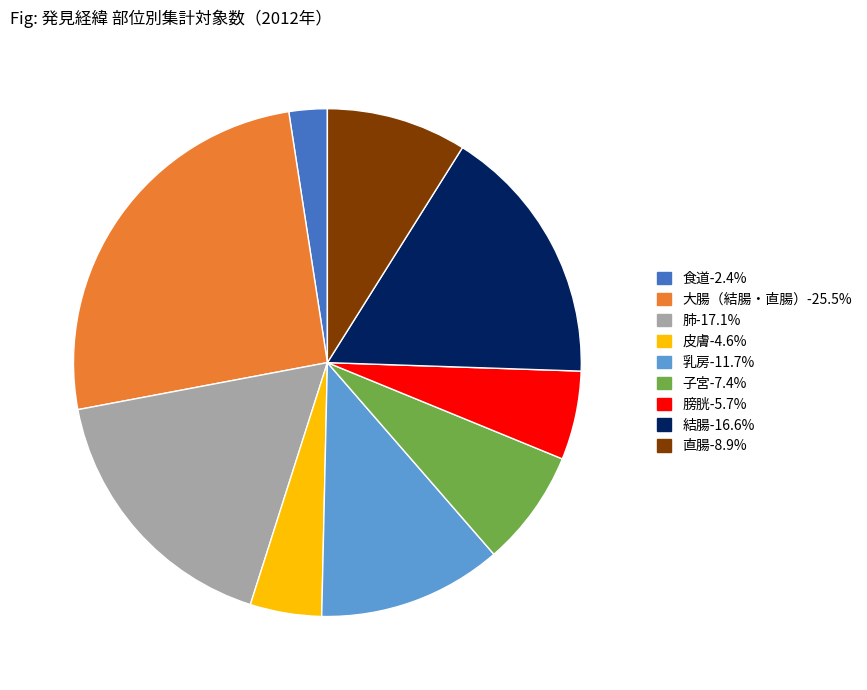

Which category has the smallest portion of the pie?

食道